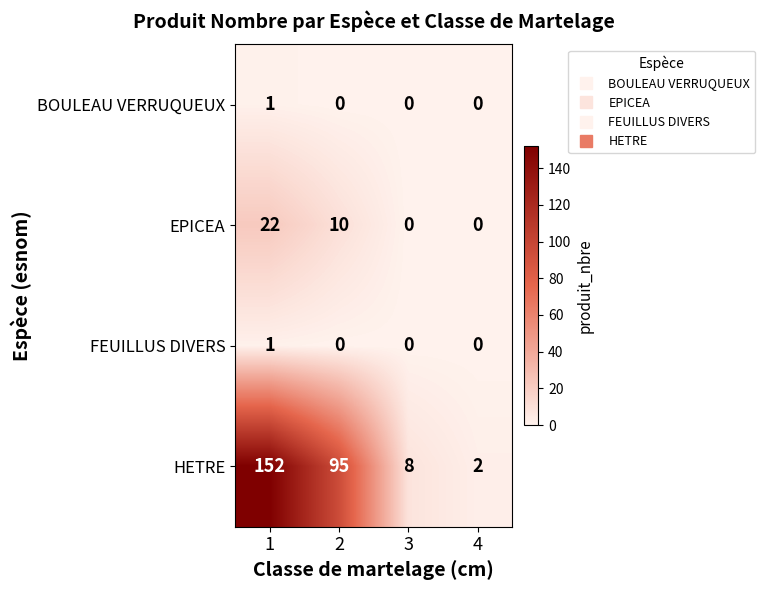

Reading left to right, list all the values displayed in this chart.

BOULEAU VERRUQUEUX: 1	0	0	0
EPICEA: 22	10	0	0
FEUILLUS DIVERS: 1	0	0	0
HETRE: 152	95	8	2